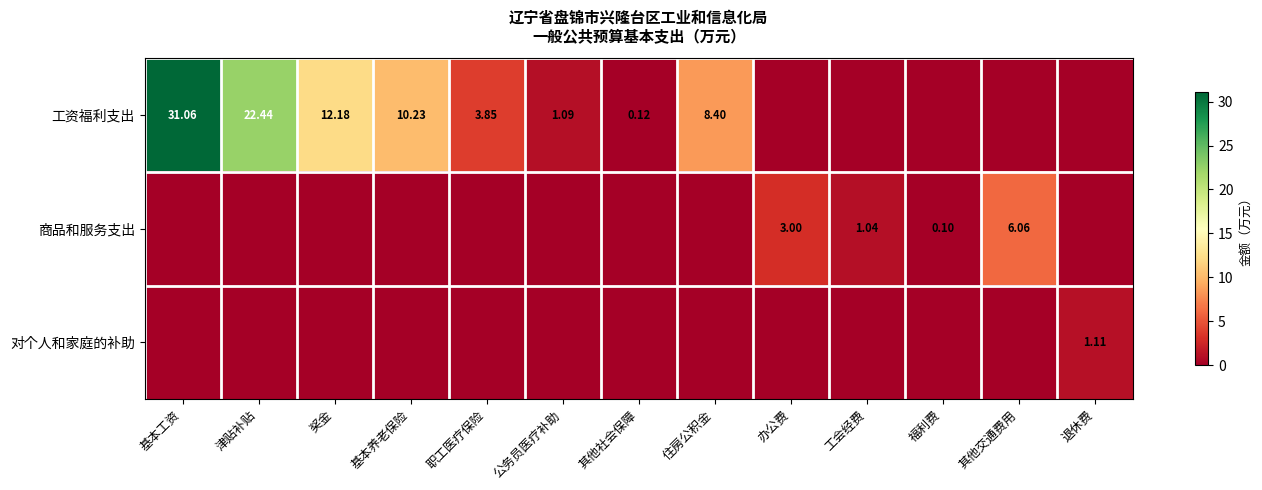

At 工会经费, list the series in order from largest to smallest.

商品和服务支出, 工资福利支出, 对个人和家庭的补助